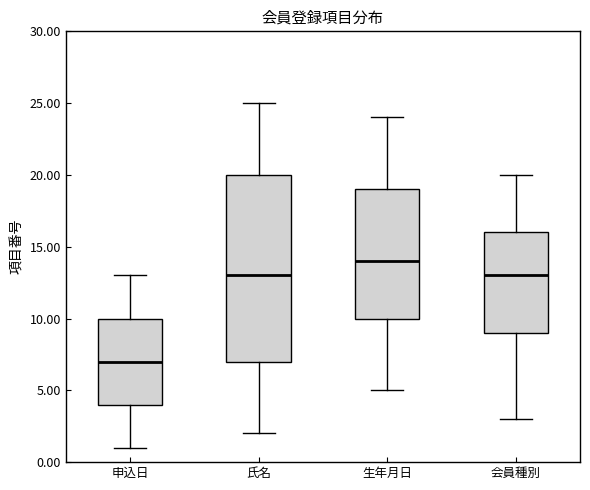

Which box is the tallest, from its lower edge to its upper edge?

氏名